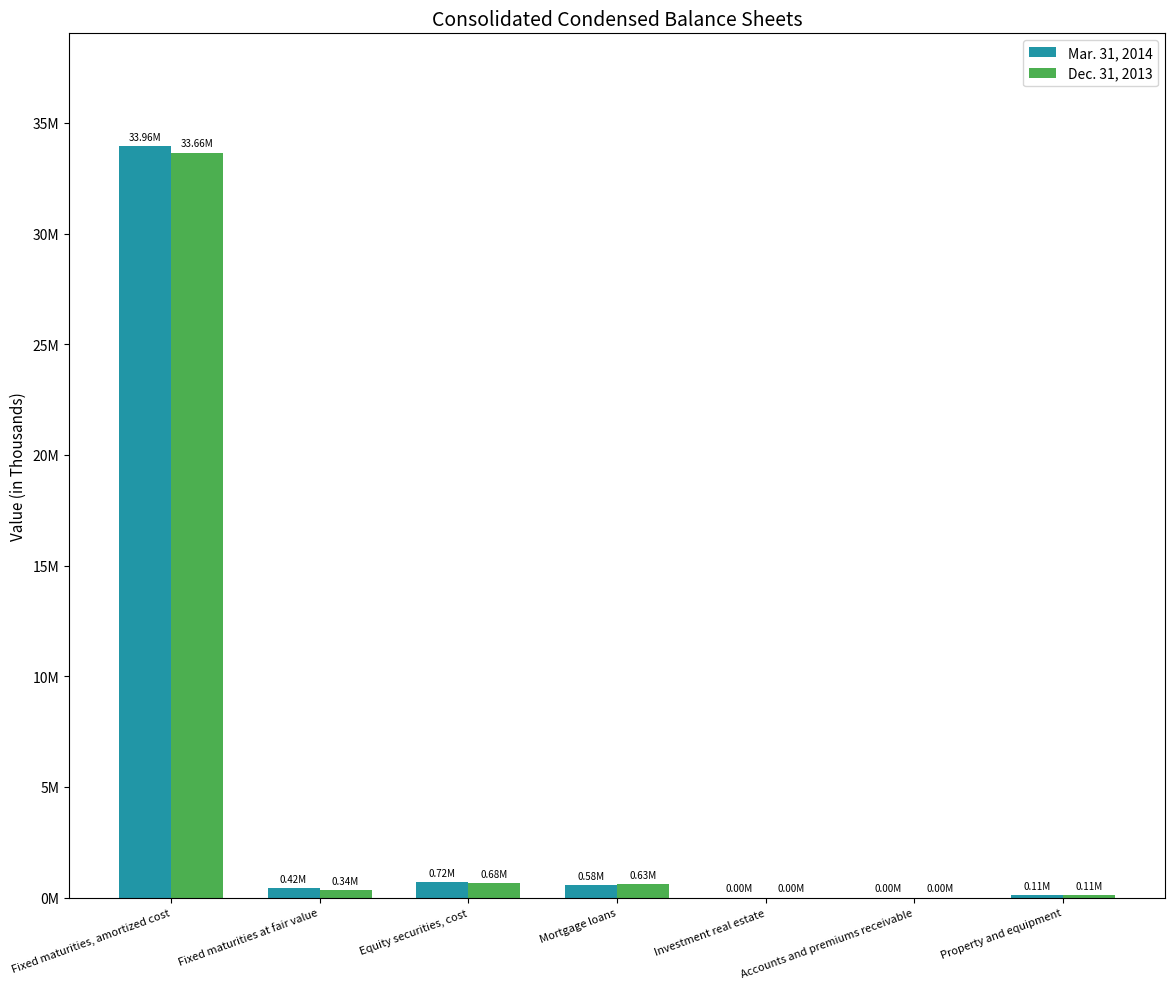

Which series has the widest spread of values?

Mar. 31, 2014